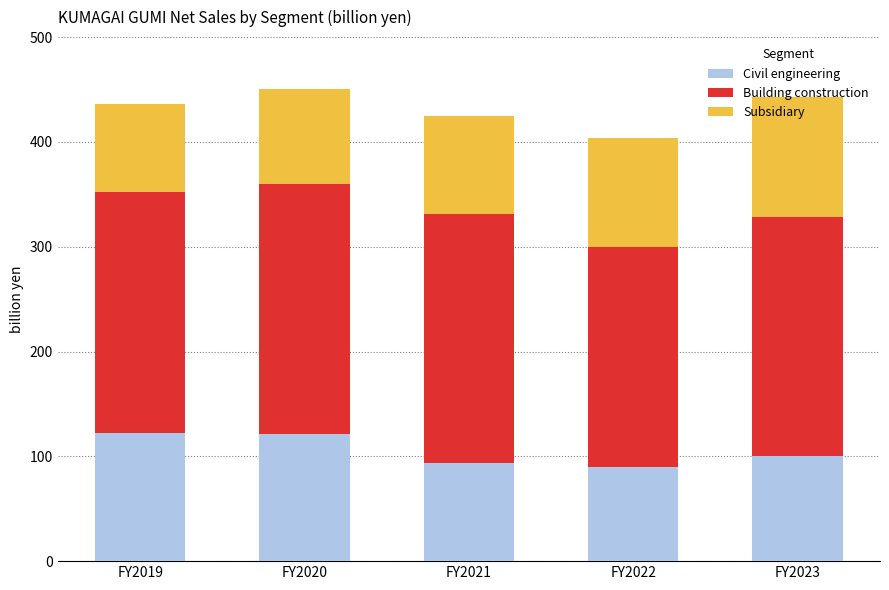

Does the chart contain stacked bars?

Yes